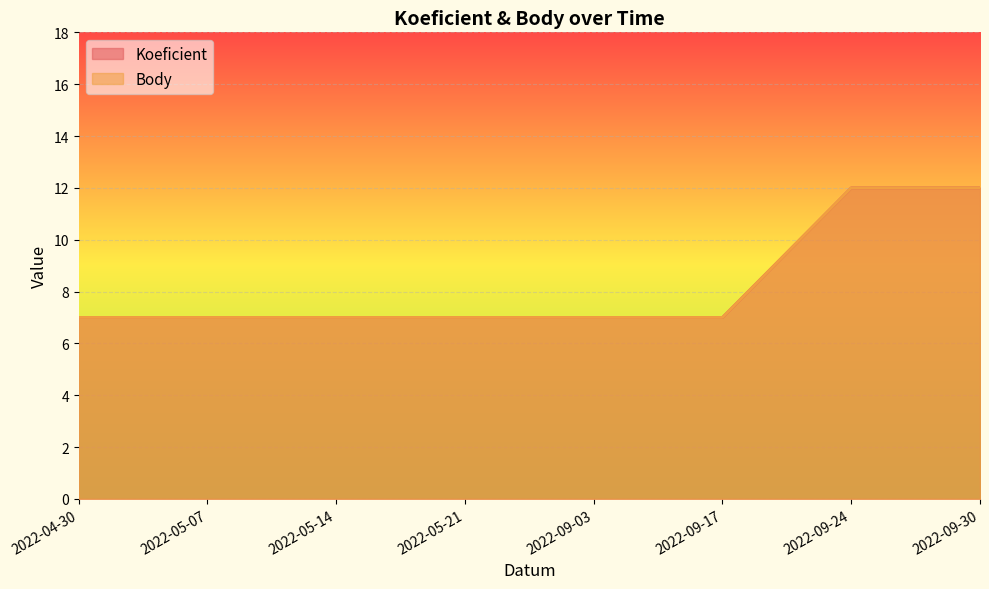

What is the value of the Body point at the 1st from the left?

7